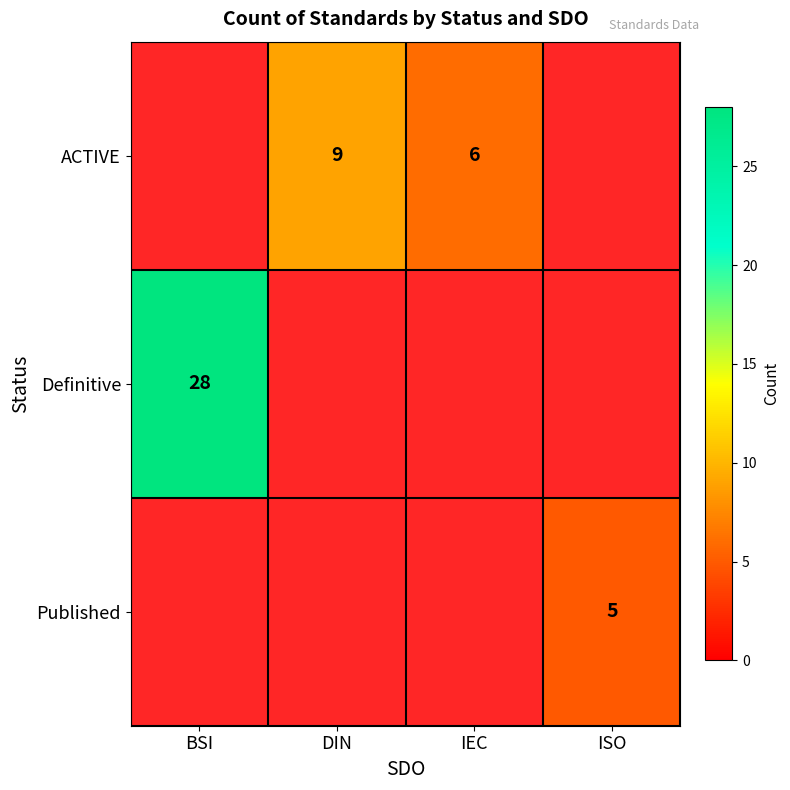

The value of Definitive at BSI is 28. True or false?

True